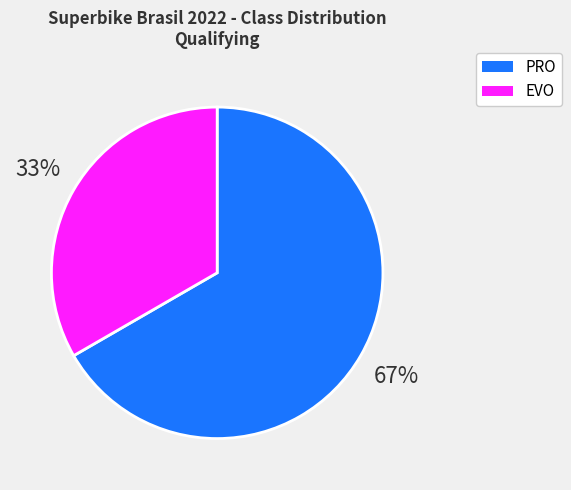

Is there any slice that represents more than half of the pie?

Yes